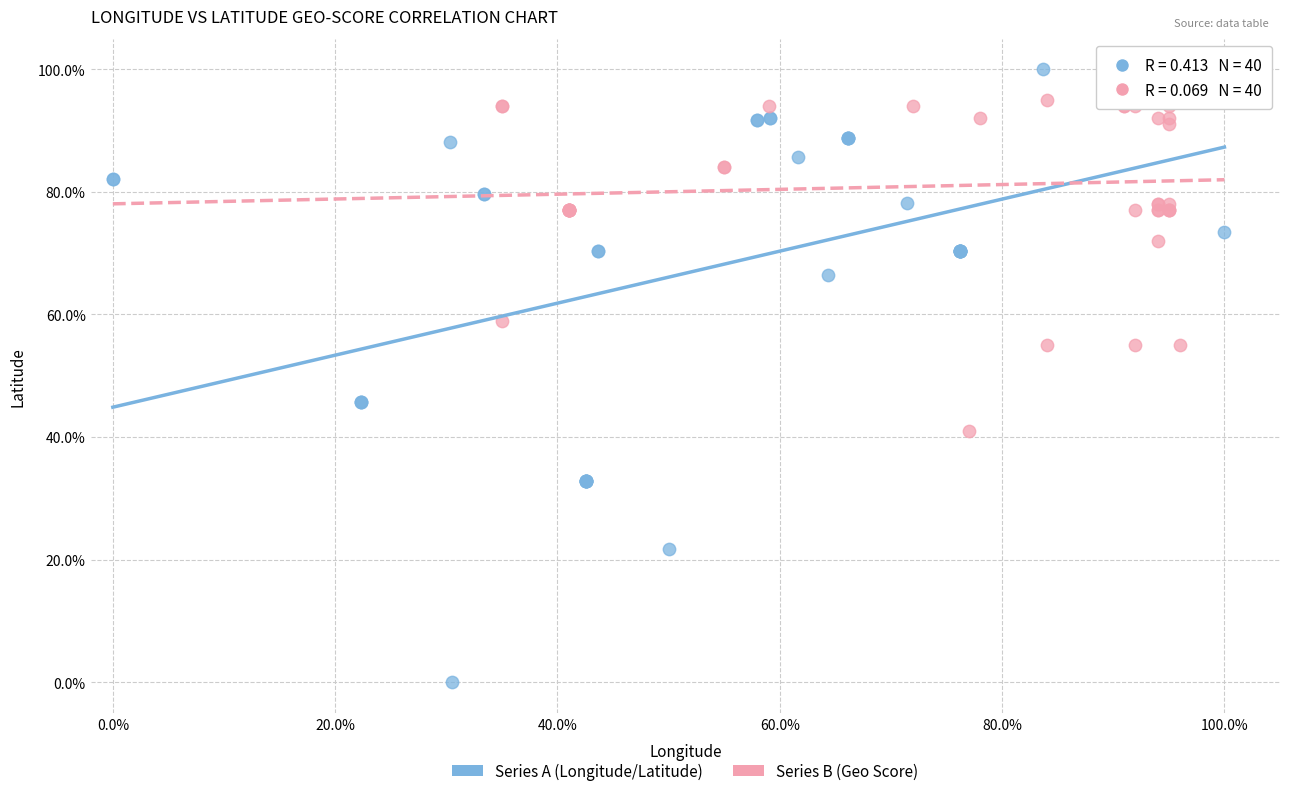

Which series has the largest Y range (max minus min)?

Series A (Longitude/Latitude)